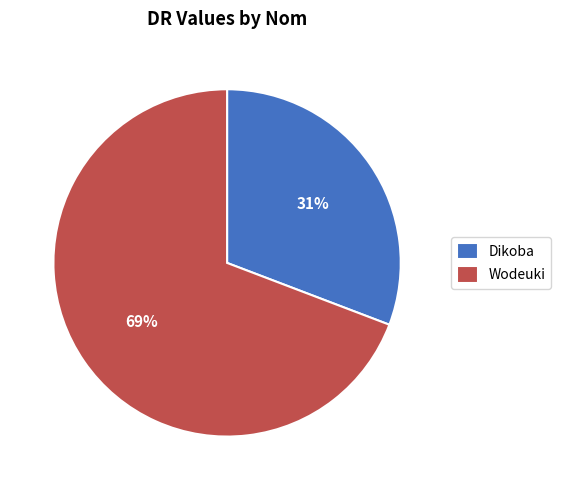

Which slice represents more than half of the pie?

Wodeuki